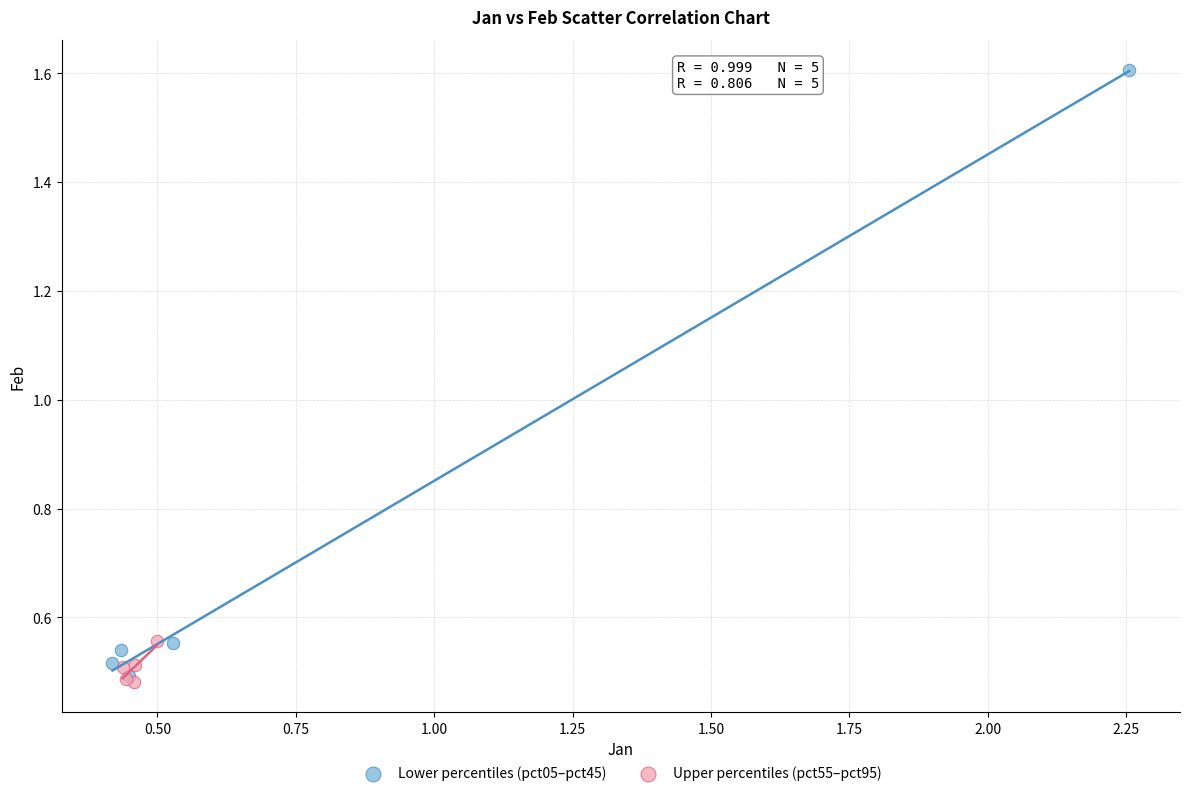

Which series contains the highest Y value?

Lower percentiles (pct05–pct45)